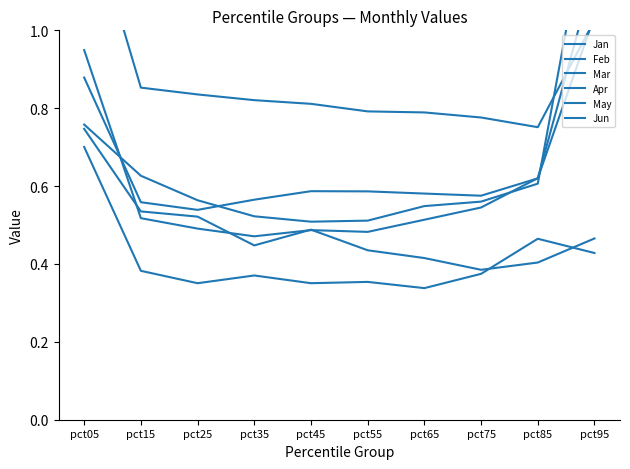

What are all the series names shown in the legend?

Jan, Feb, Mar, Apr, May, Jun